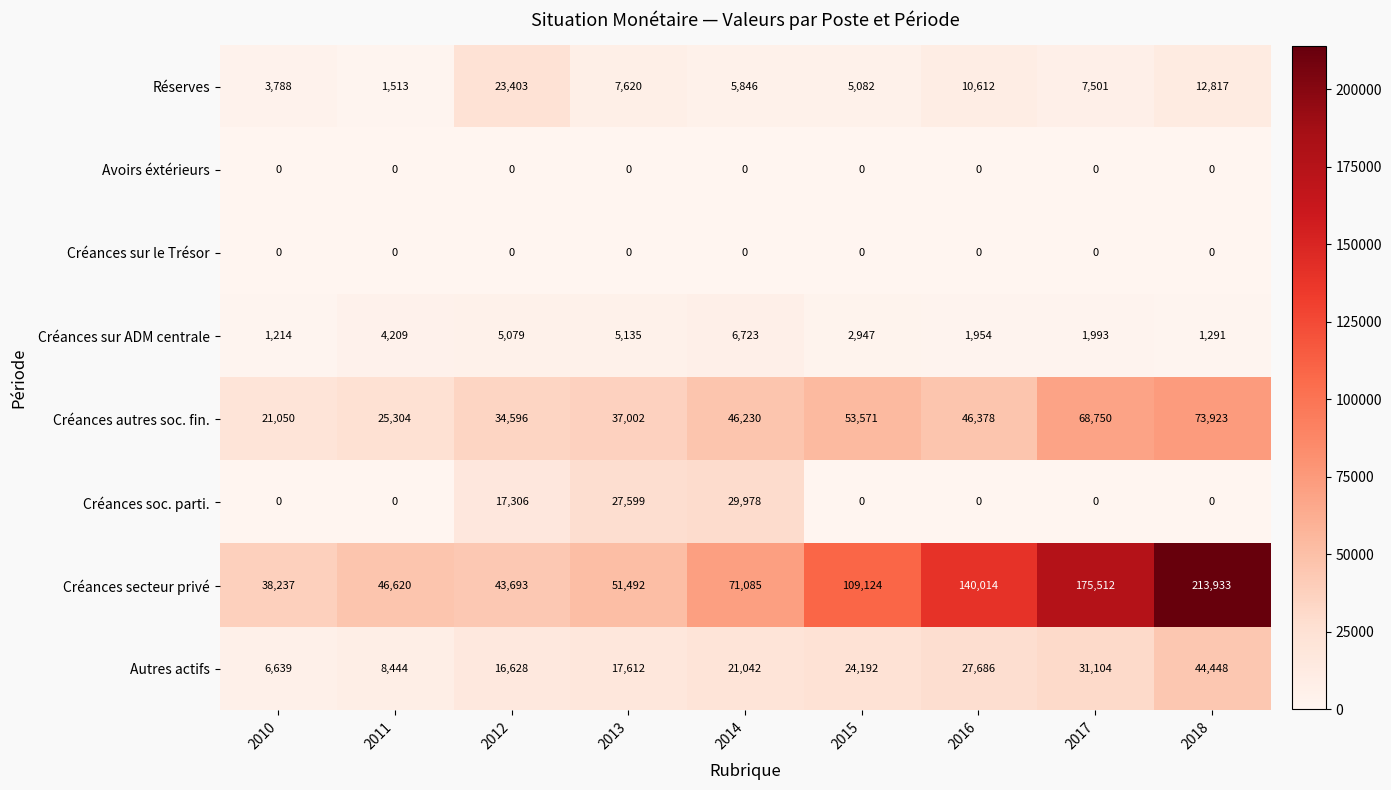

What is the maximum value for Réserves?

23403